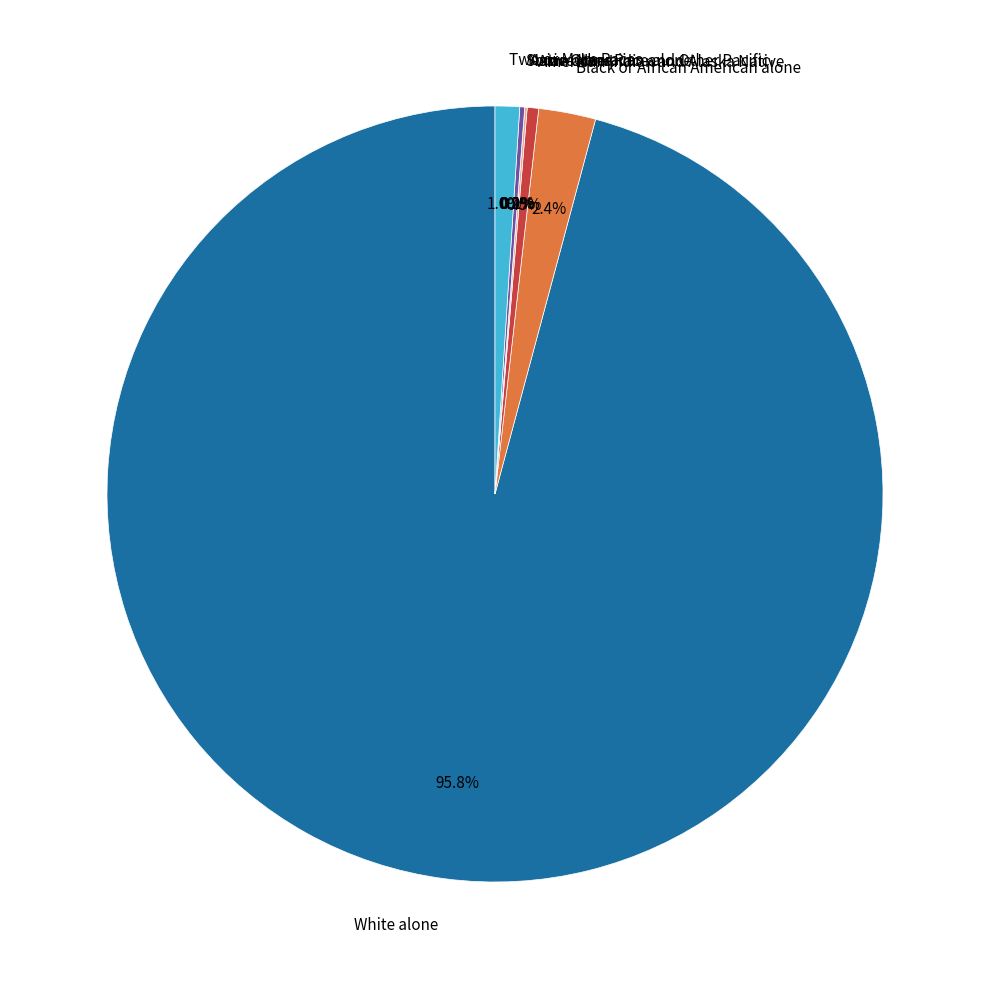

How many segments does this pie chart have?

7